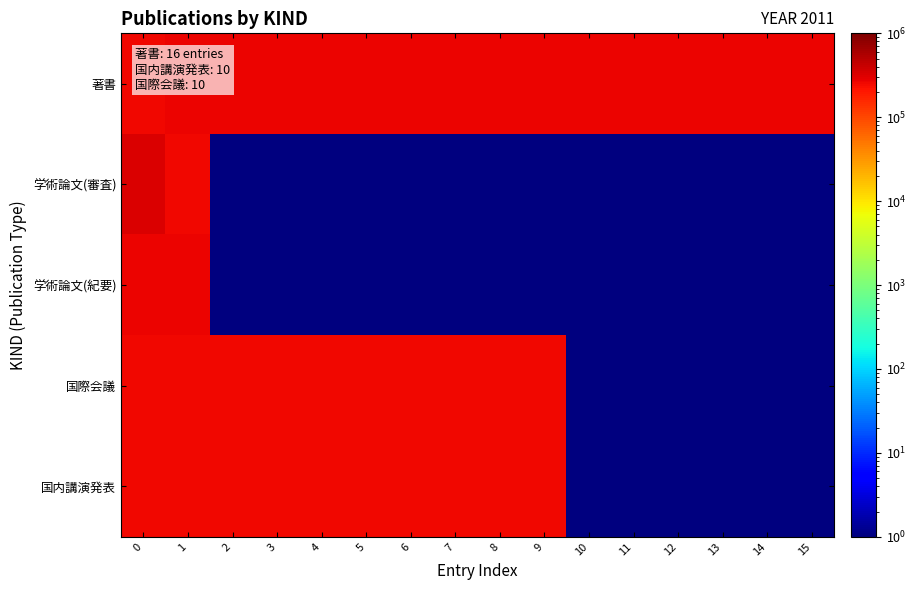

Rank the series by their maximum value, from lowest to highest.

row_4, row_3, row_2, row_0, row_1